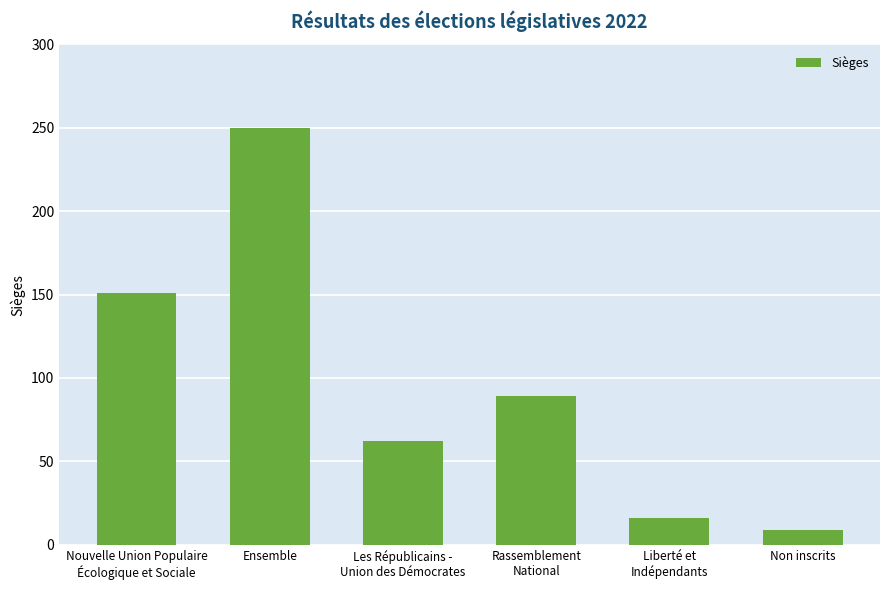

How many categories are shown in the chart?

6